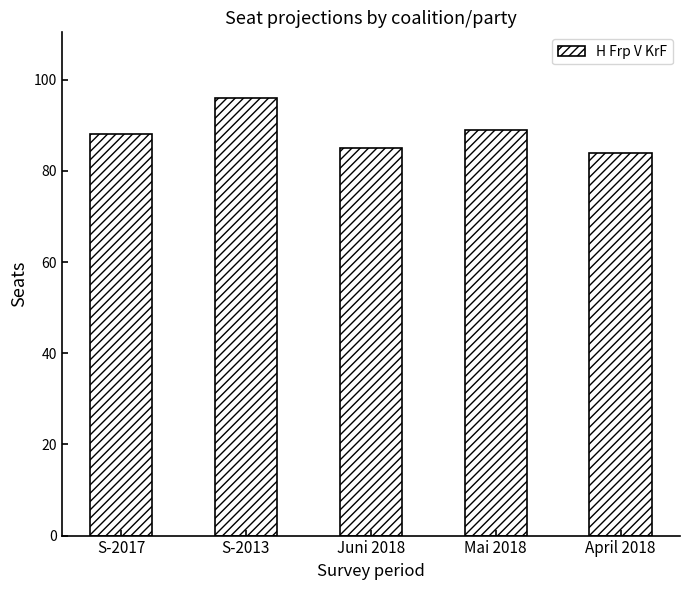

Rank the categories by value from highest to lowest.

S-2013, Mai 2018, S-2017, Juni 2018, April 2018